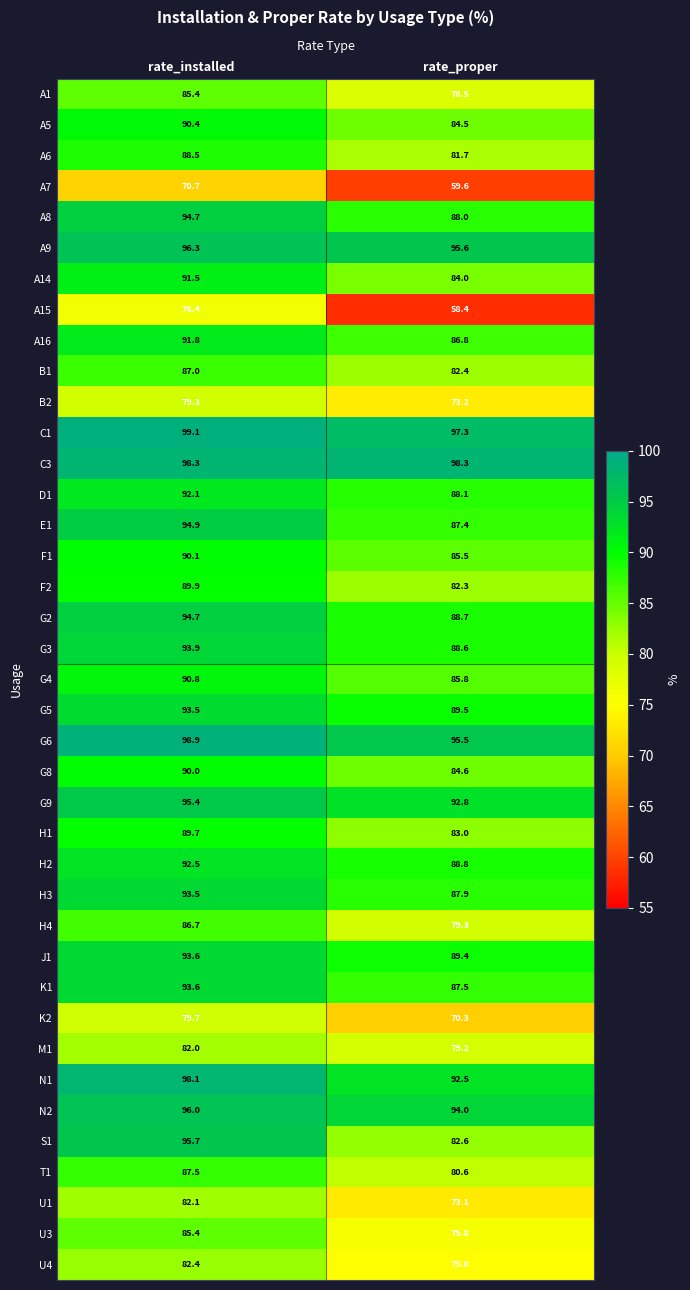

At which category does the chart reach its peak across all series?

rate_installed